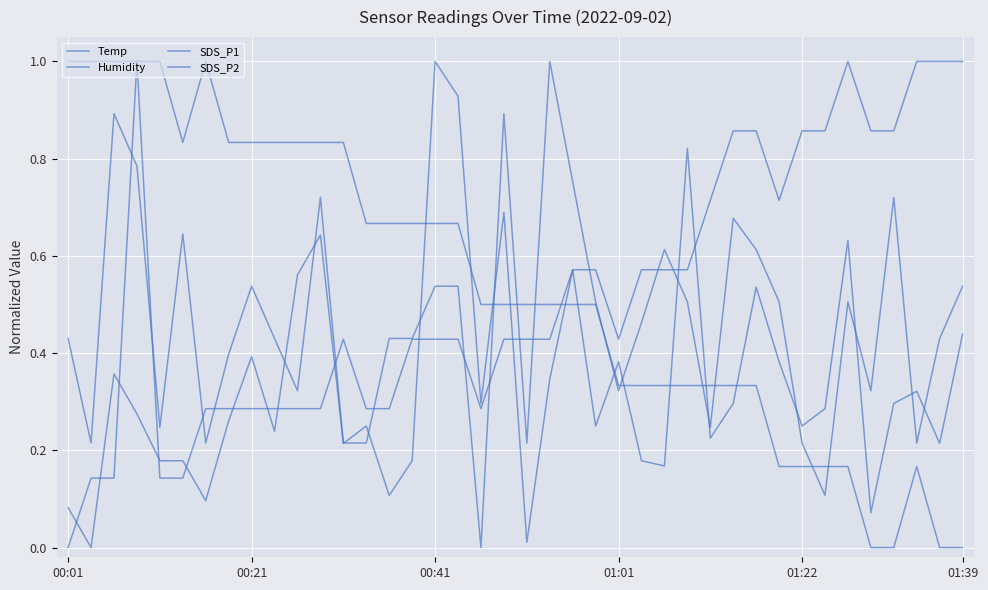

How many lines are shown in the chart?

4